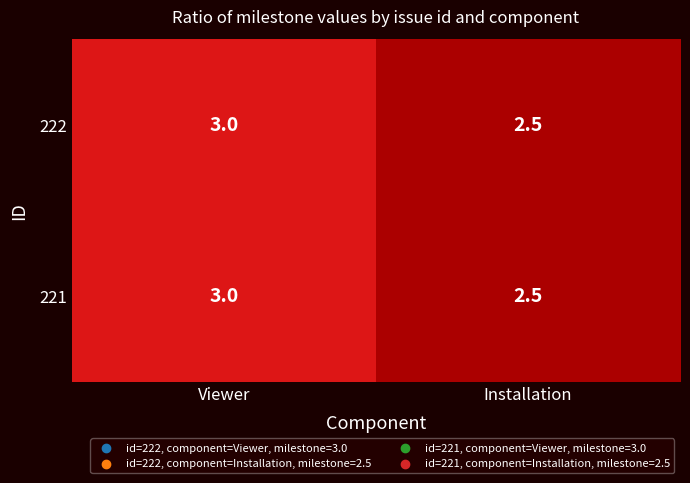

Reading left to right, list all the values displayed in this chart.

222: Viewer=3.0	Installation=2.5
221: Viewer=3.0	Installation=2.5